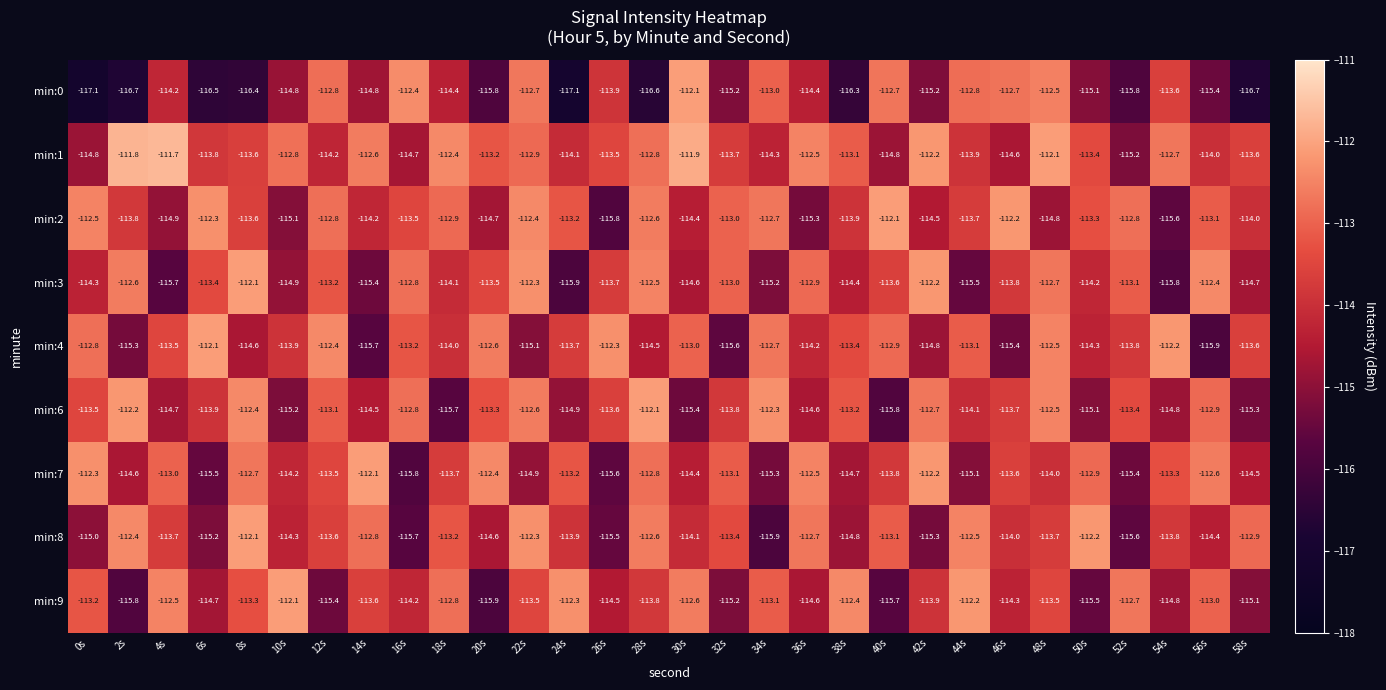

At 46s, list the series in order from smallest to largest.

min:4, min:1, min:9, min:8, min:3, min:6, min:7, min:0, min:2